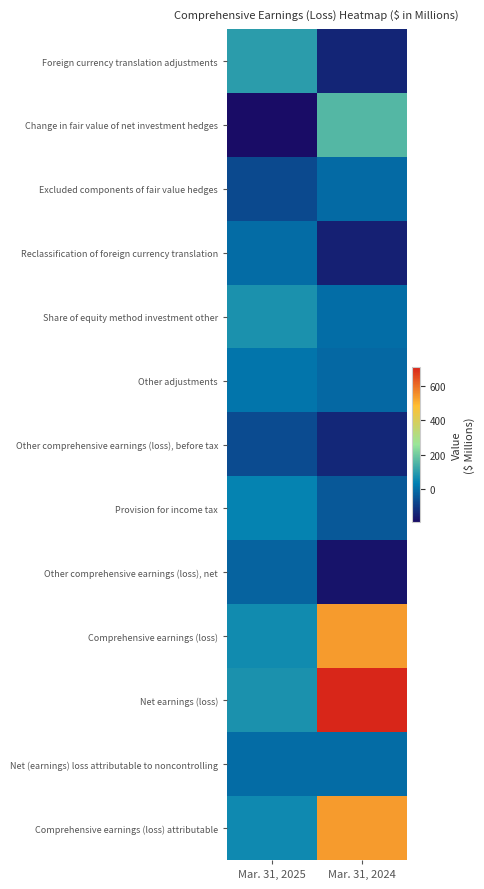

At which category is the sum across all series the highest?

Mar. 31, 2024